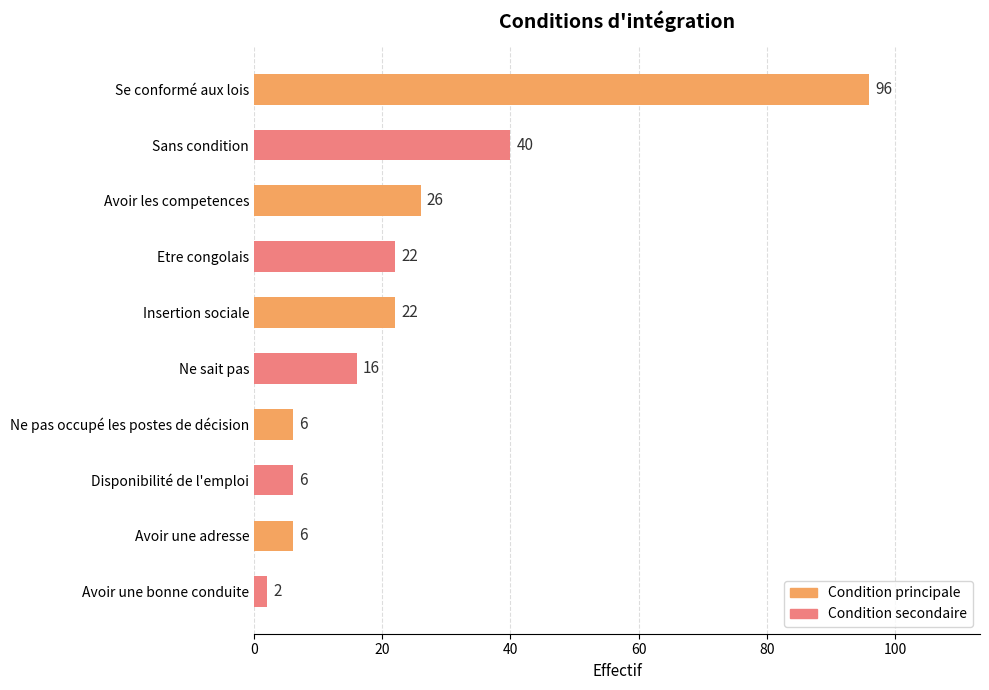

True or false: the data shows 26 at Avoir les competences.

True